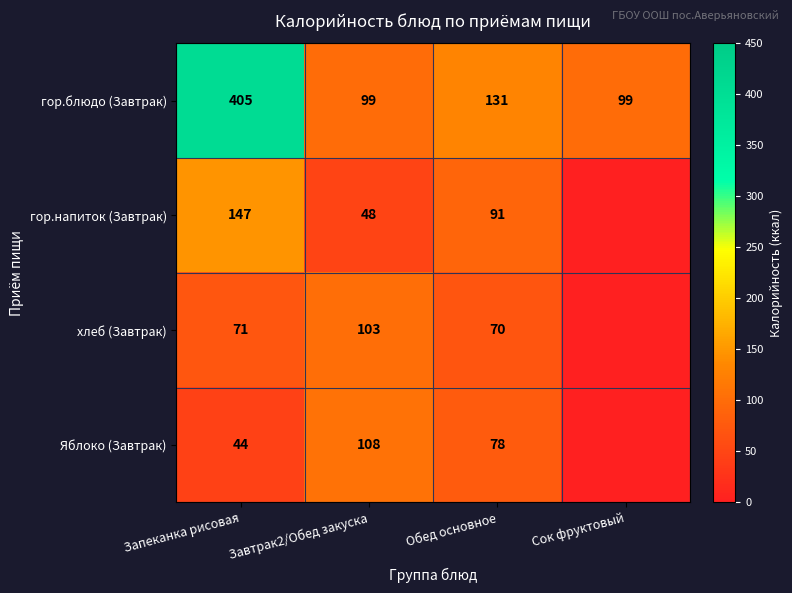

What is the difference between the гор.блюдо (Завтрак) values at Обед основное and Завтрак2/Обед закуска?

32